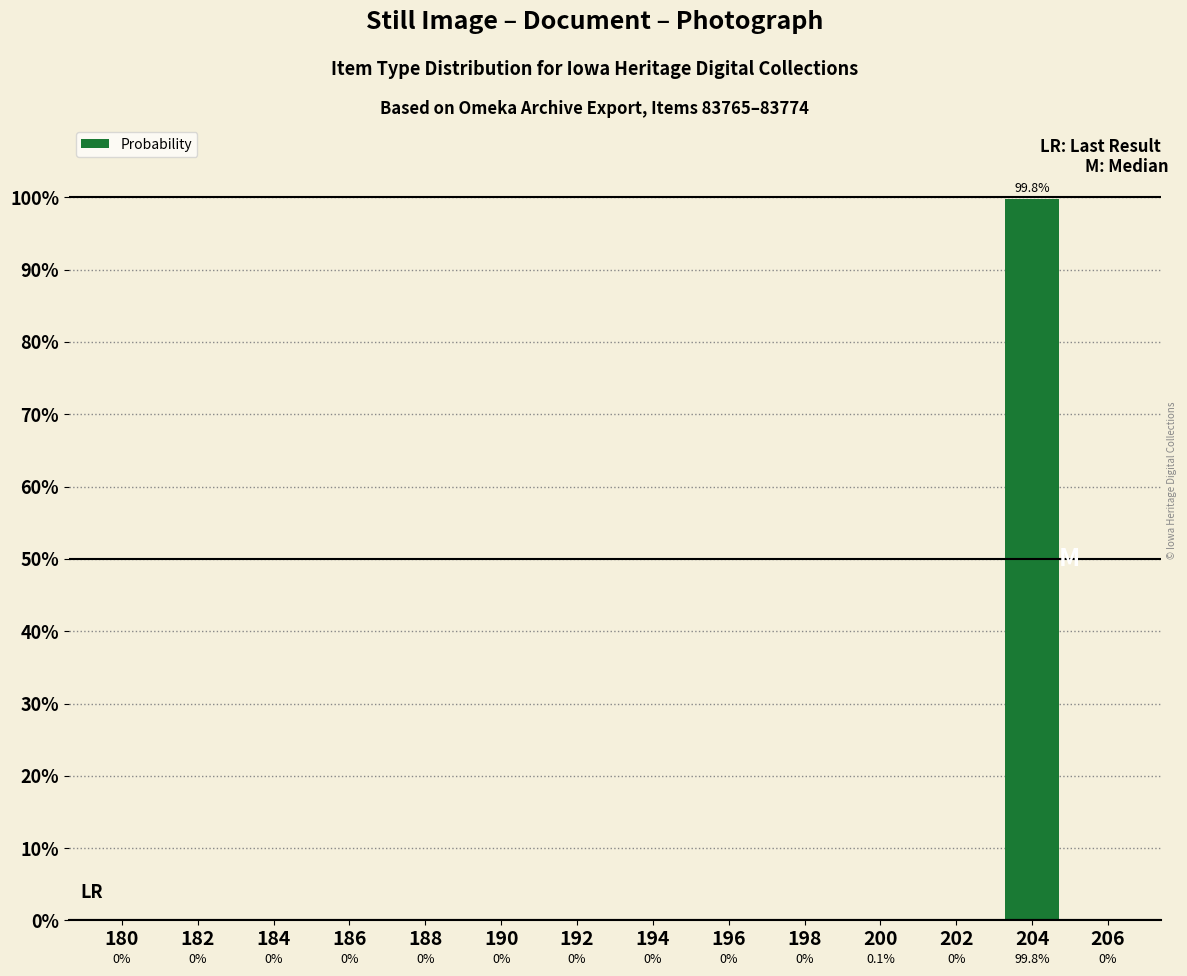

Reading left to right, transcribe all the data shown in this chart.

180=0.0	182=0.0	184=0.0	186=0.0	188=0.0	190=0.0	192=0.0	194=0.0	196=0.0	198=0.0	200=0.1	202=0.0	204=99.8	206=0.0